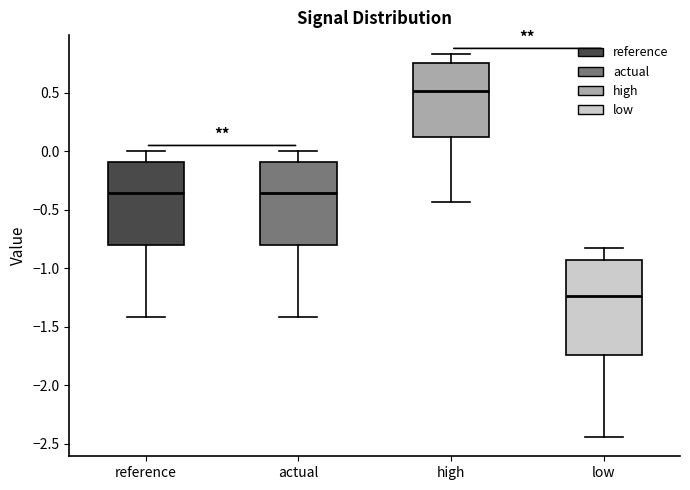

Reading left to right, transcribe this box plot: for each box, give where its median line is, the range the box spans, and where its two whiskers end, as read against the y-axis. The values are not printed on the chart, so give them approximately, as read against the axis.

reference: median -0.35, box -0.80 to -0.10, whiskers -1.40 to 0.00
actual: median -0.35, box -0.80 to -0.10, whiskers -1.40 to 0.00
high: median 0.50, box 0.10 to 0.75, whiskers -0.45 to 0.85
low: median -1.25, box -1.75 to -0.95, whiskers -2.45 to -0.85